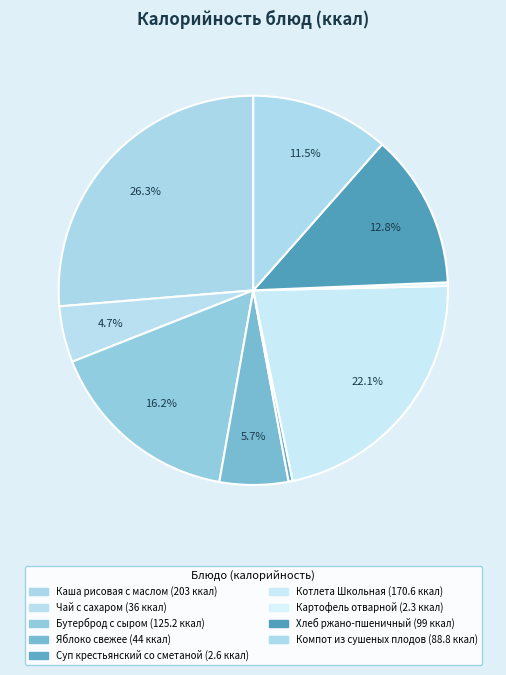

How many slices are in this pie chart?

9